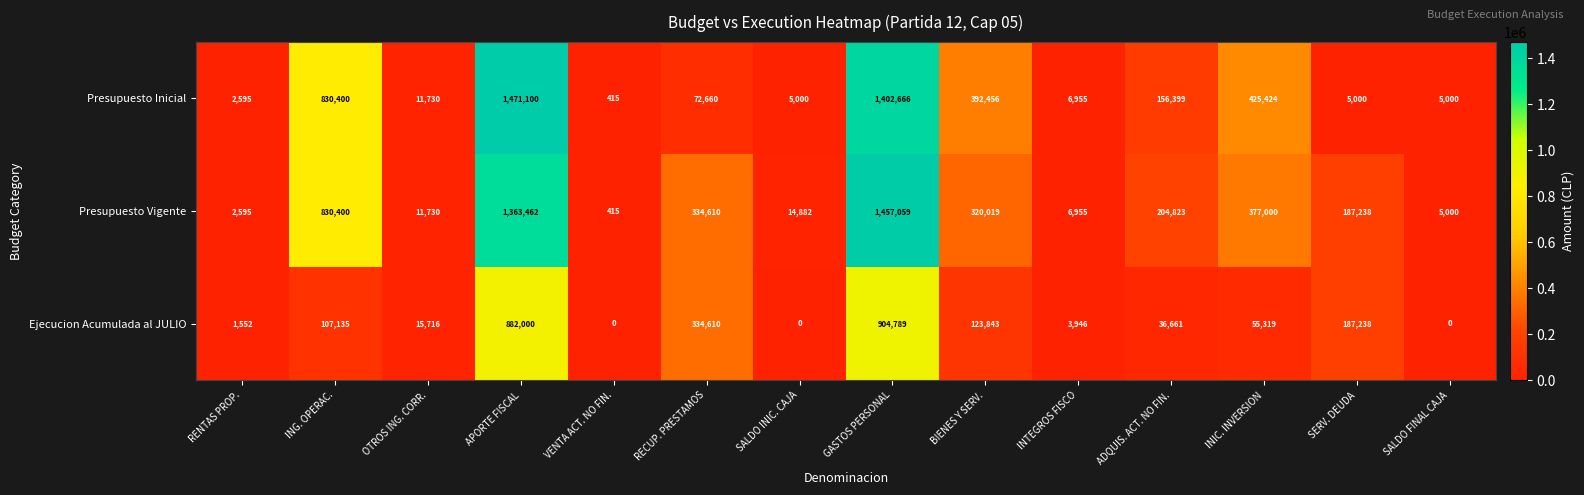

Which category has the highest value across all series?

APORTE FISCAL